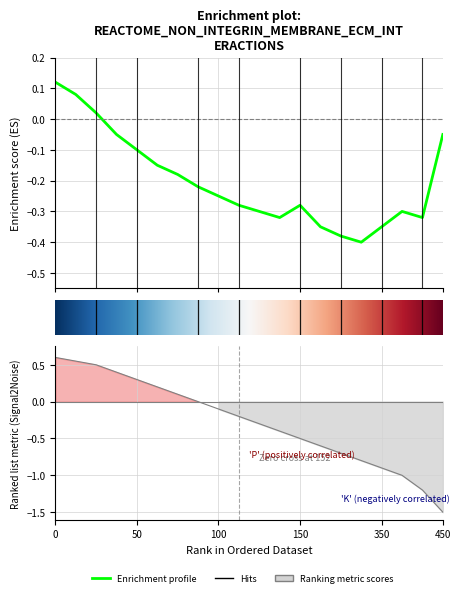

Reading left to right, transcribe all the data shown in this chart.

Enrichment profile: 0.1	0.1	0.0	-0.1	-0.1	-0.1	-0.2	-0.2	-0.2	-0.3	-0.3	-0.3	-0.3	-0.3	-0.4	-0.4	-0.3	-0.3	-0.3	-0.1
Ranking metric: 0.6	0.6	0.5	0.4	0.3	0.2	0.1	0.0	-0.1	-0.2	-0.3	-0.4	-0.5	-0.6	-0.7	-0.8	-0.9	-1.0	-1.2	-1.5